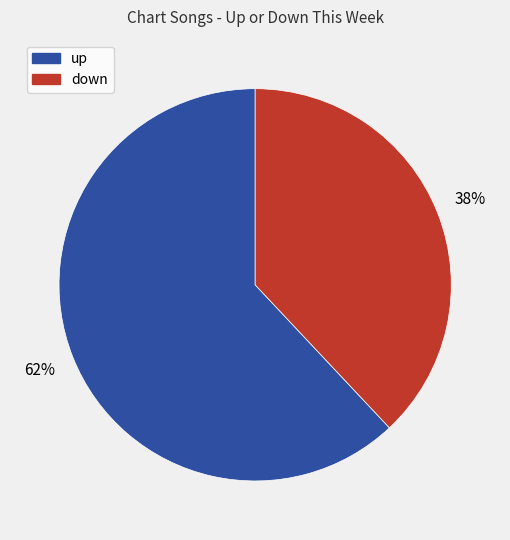

Does any single category account for the majority?

Yes